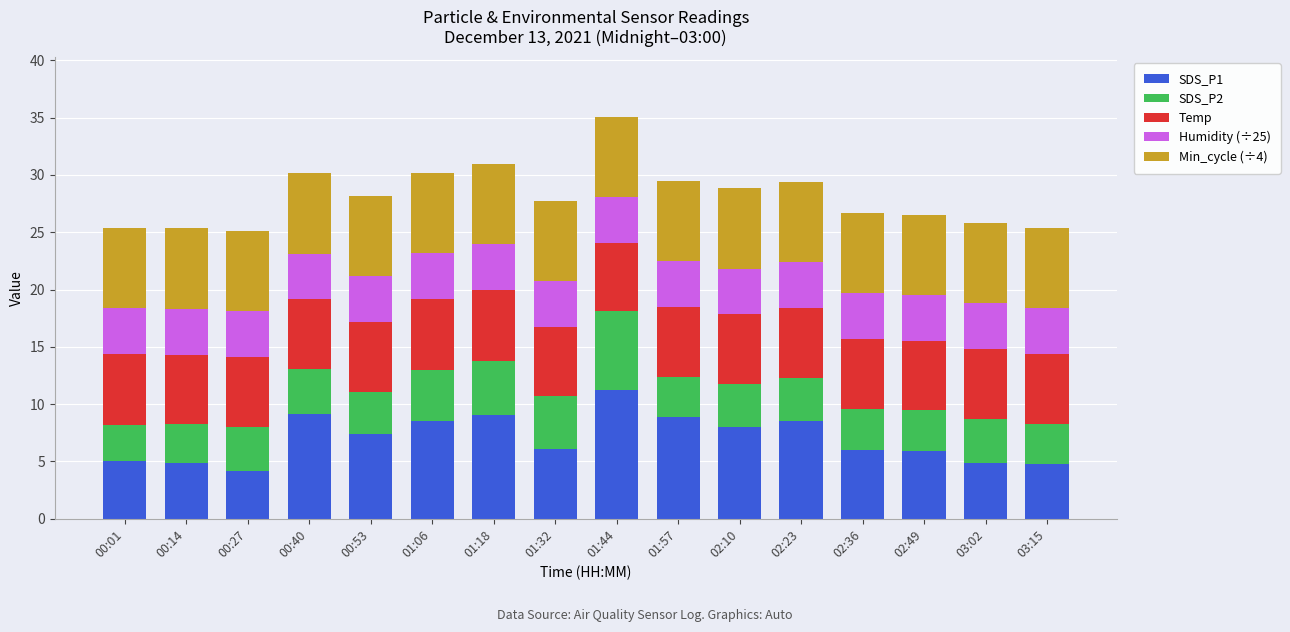

What is the sum of all SDS_P1 values?

112.6